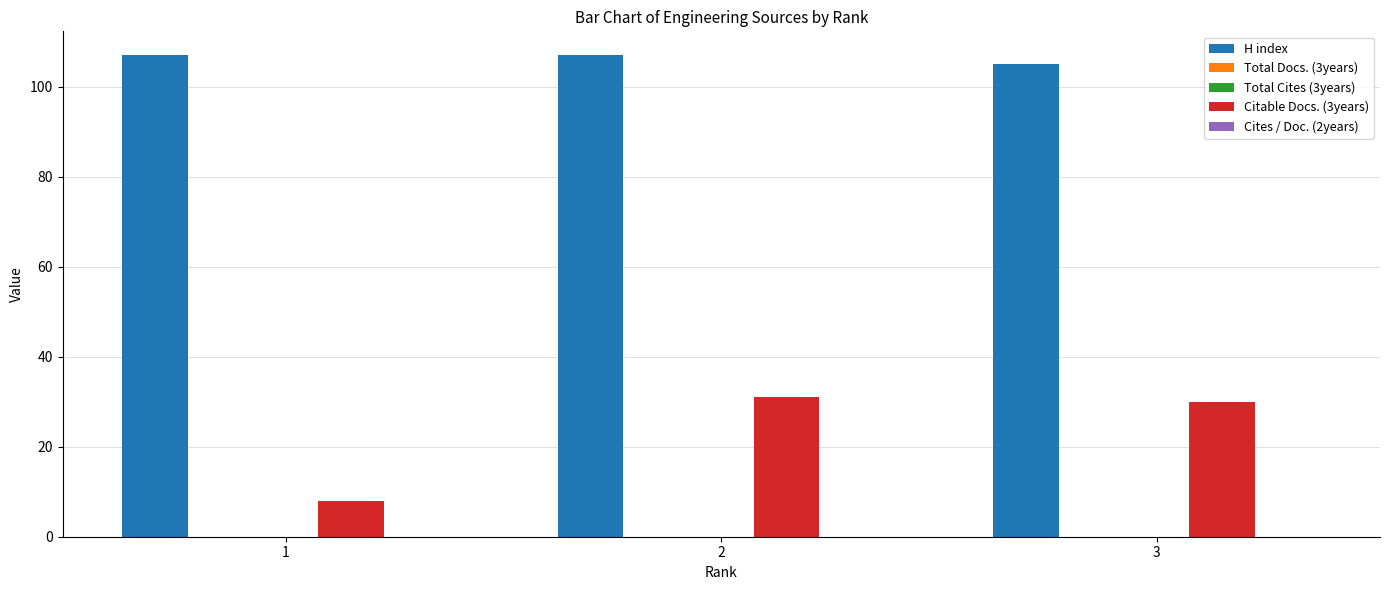

List the series in order of their peak value, highest first.

H index, Citable Docs. (3years), Total Docs. (3years), Total Cites (3years), Cites / Doc. (2years)